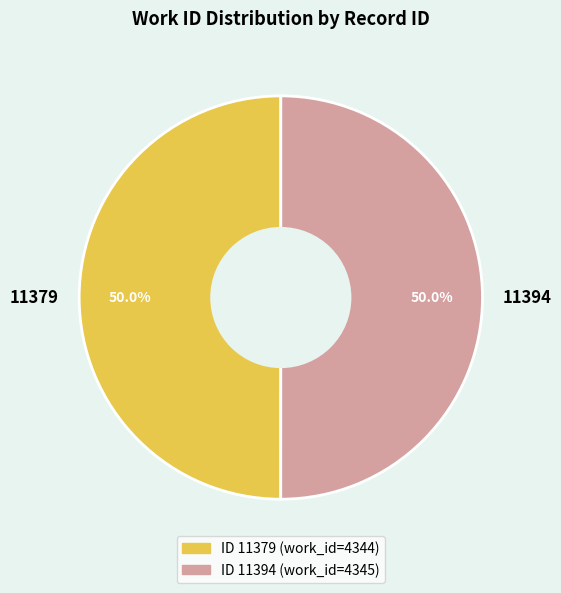

What percentage is NOT represented by 11394?

50.0%